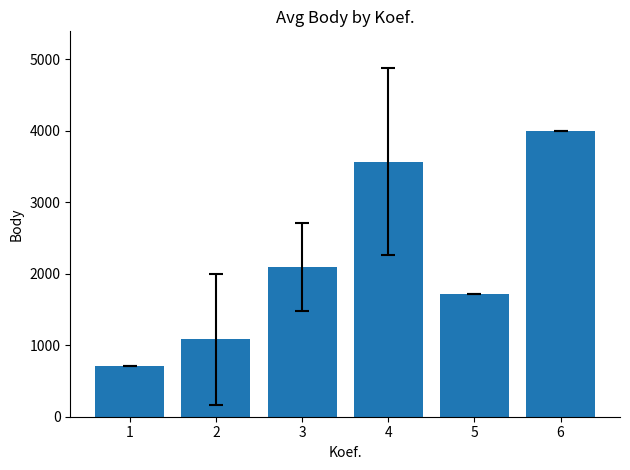

Between 6 and 1, which is larger?

6